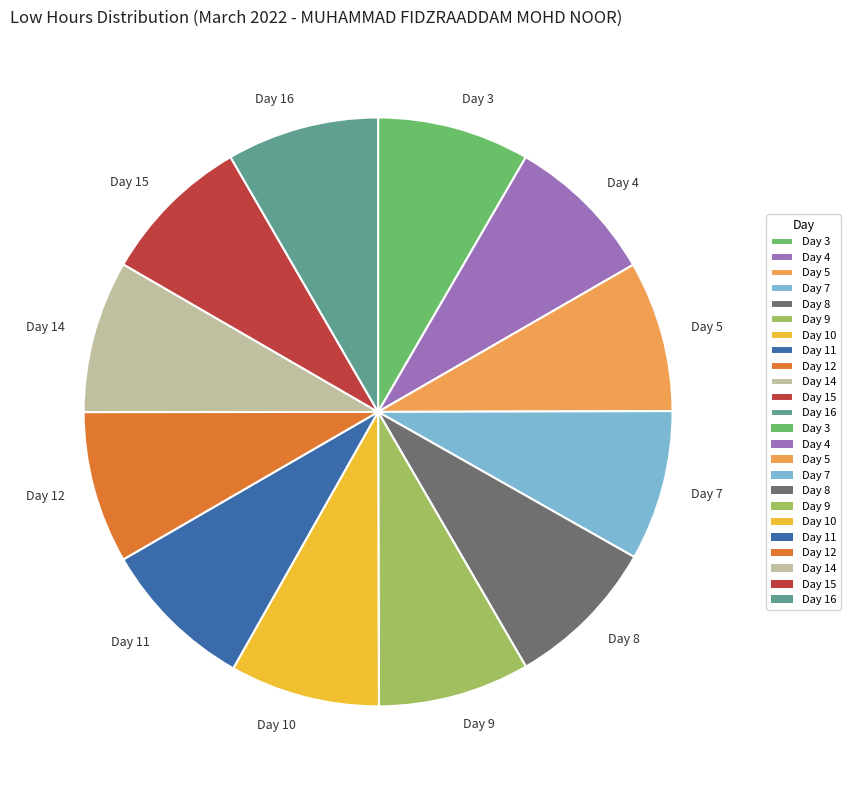

Does Day 9 represent more than half of the total?

No